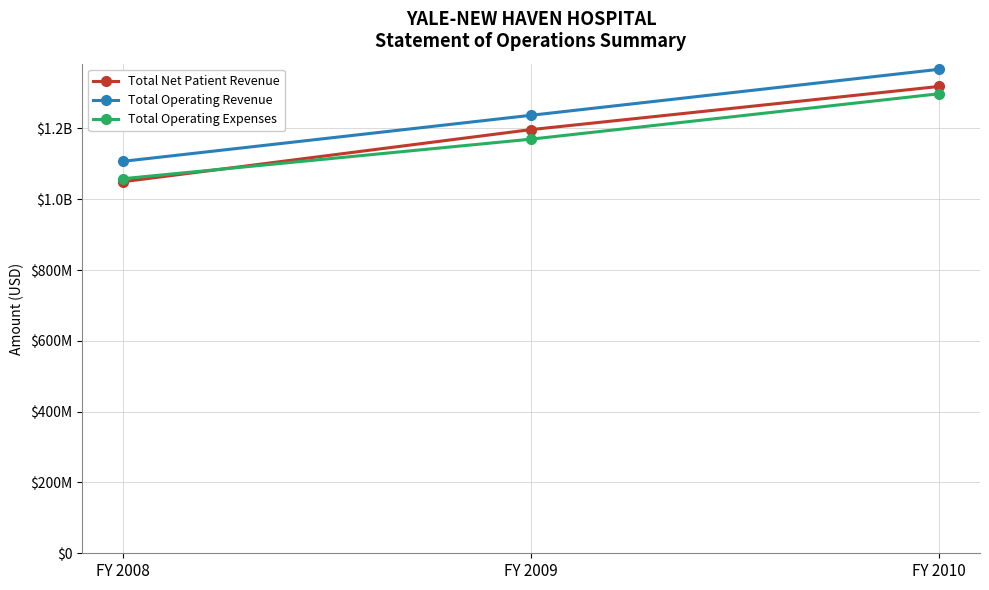

Between FY 2009 and FY 2008, which is larger?

FY 2009